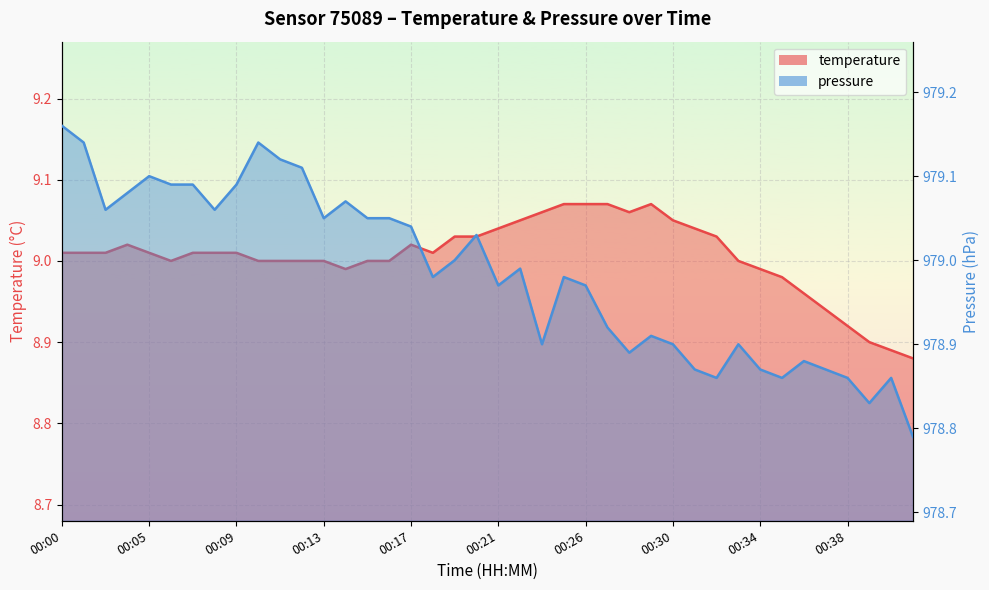

The value of pressure_line at 00:21 is 552.4. True or false?

False